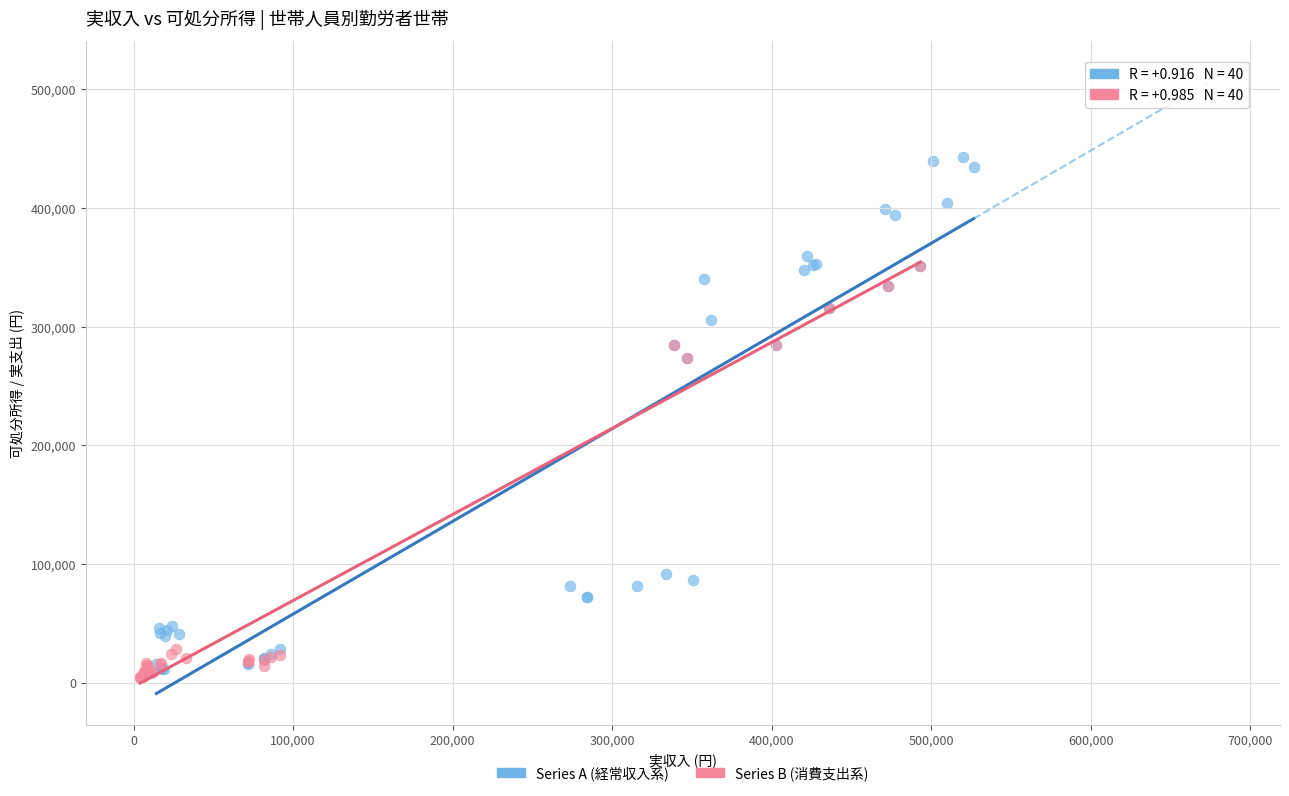

Which series has the widest spread of Y values?

Series A (経常収入系)